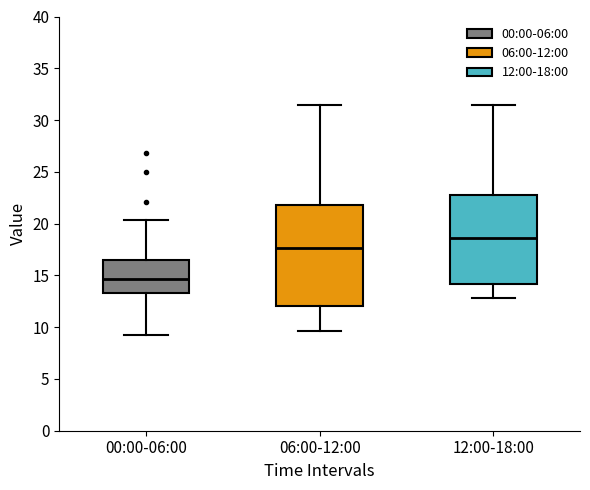

Which box has the highest median line?

12:00-18:00